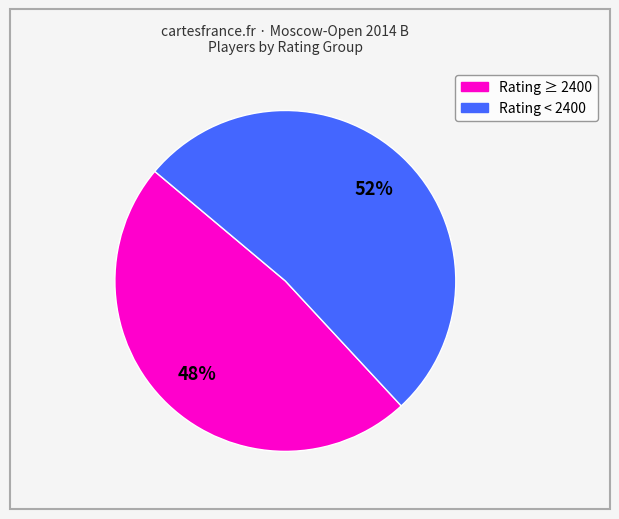

What percentage is the Rating ≥ 2400 slice, to the nearest percent?

48%